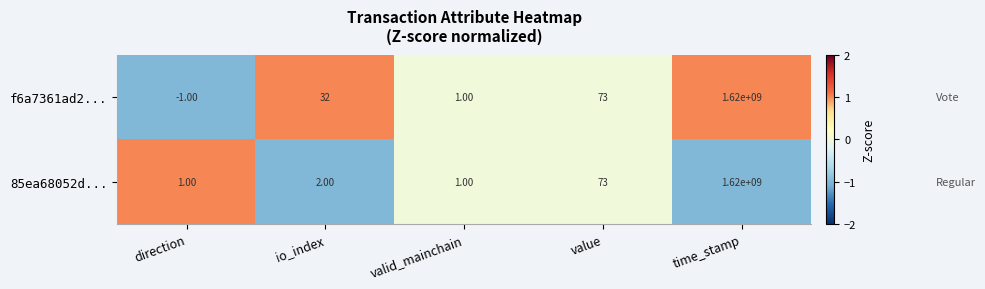

Where is f6a7361ad2... nearest to the value 809999999?

value